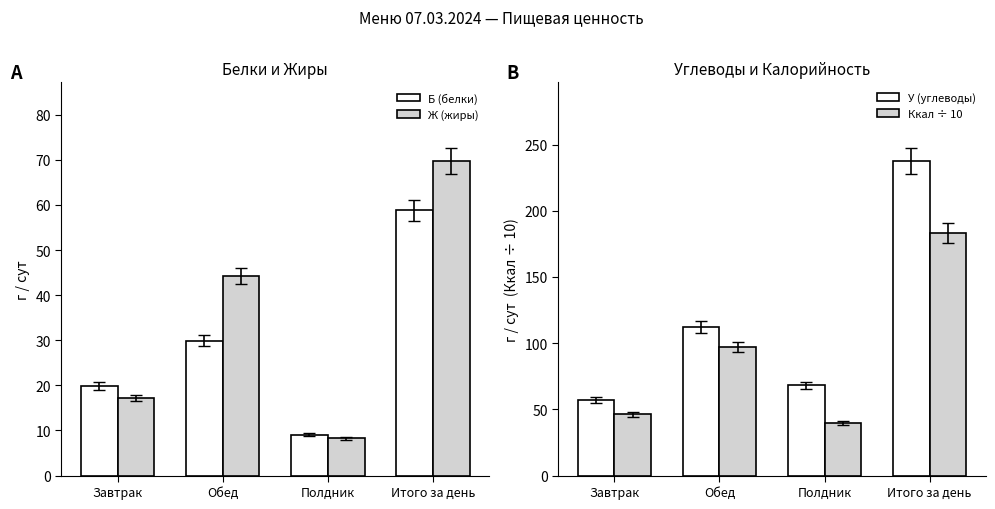

The value of У (углеводы) at Полдник is 68.3. True or false?

True